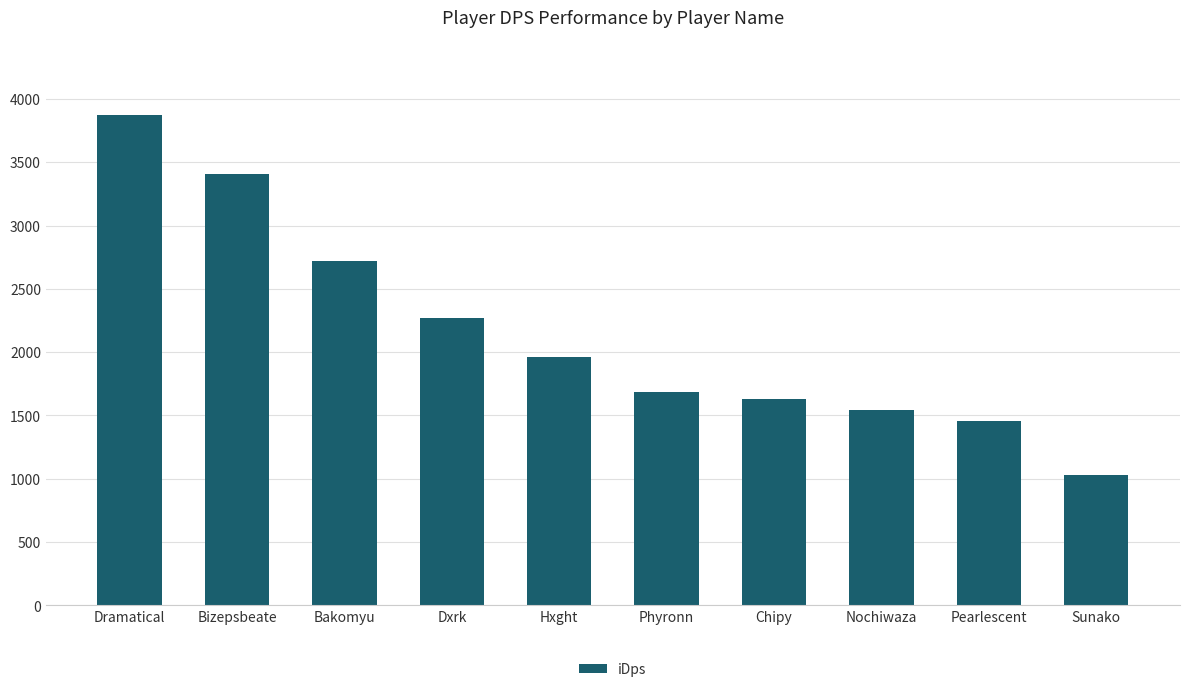

How many categories are shown in the chart?

10